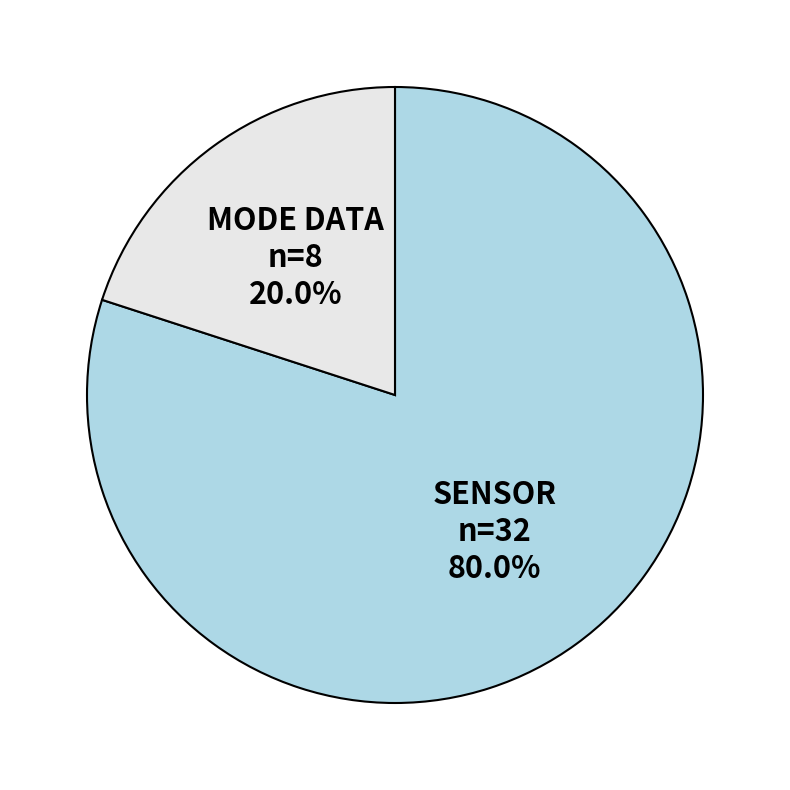

How many slices are in this pie chart?

2